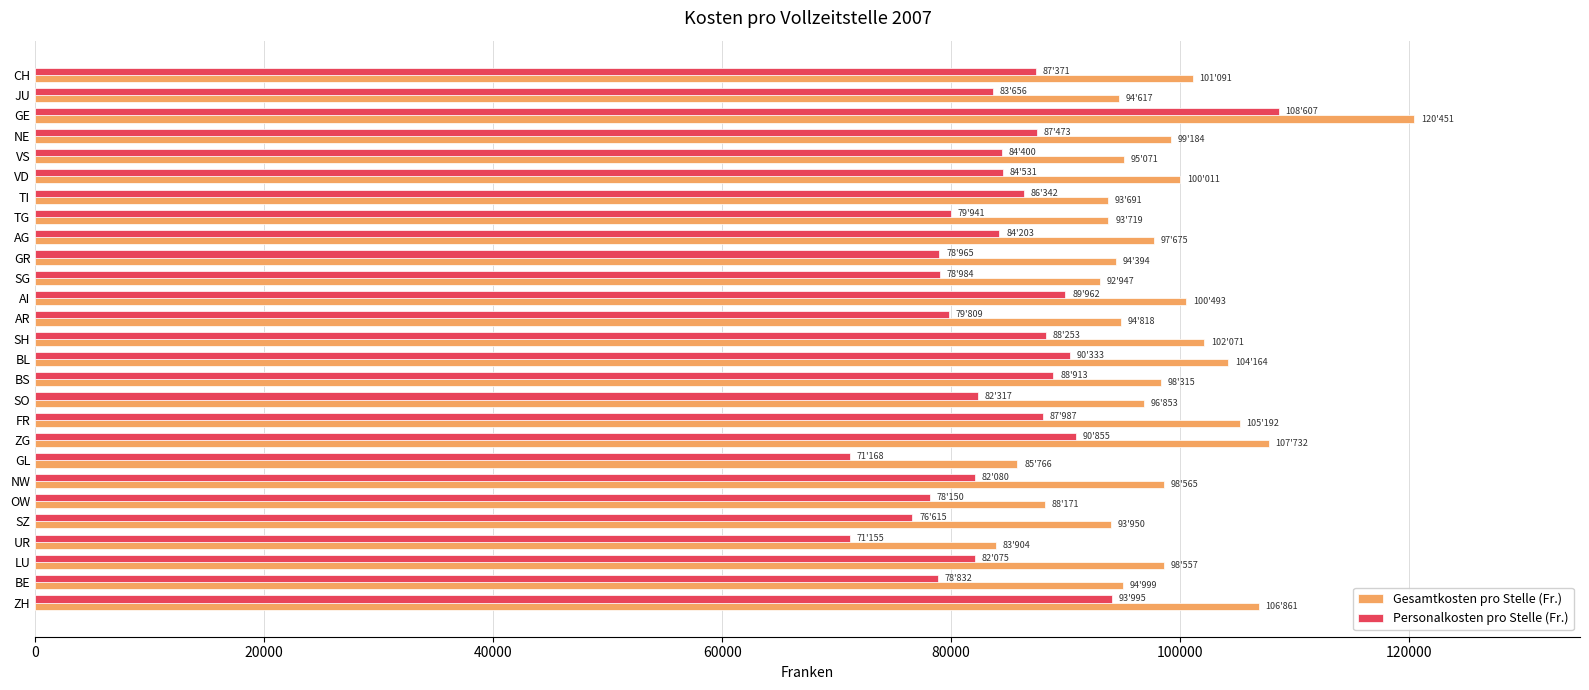

How many categories are shown in the chart?

27